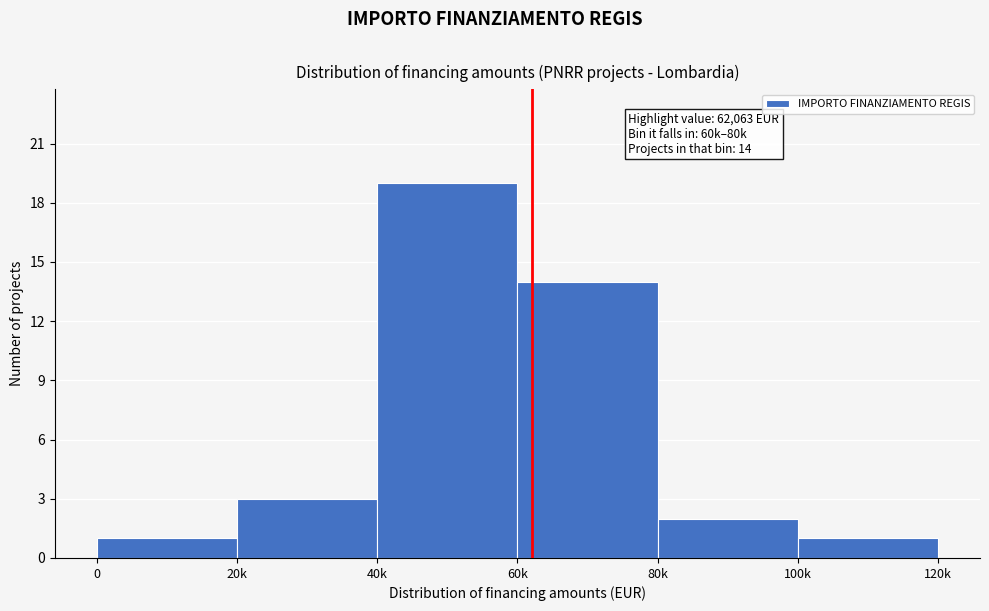

Reading left to right, list all the values displayed in this chart.

0=1	20k=3	40k=19	60k=14	80k=2	100k=1